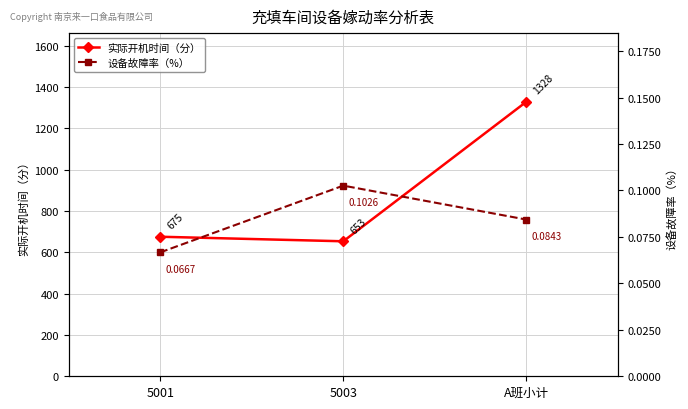

What is the total value across all series at 5003?

653.1